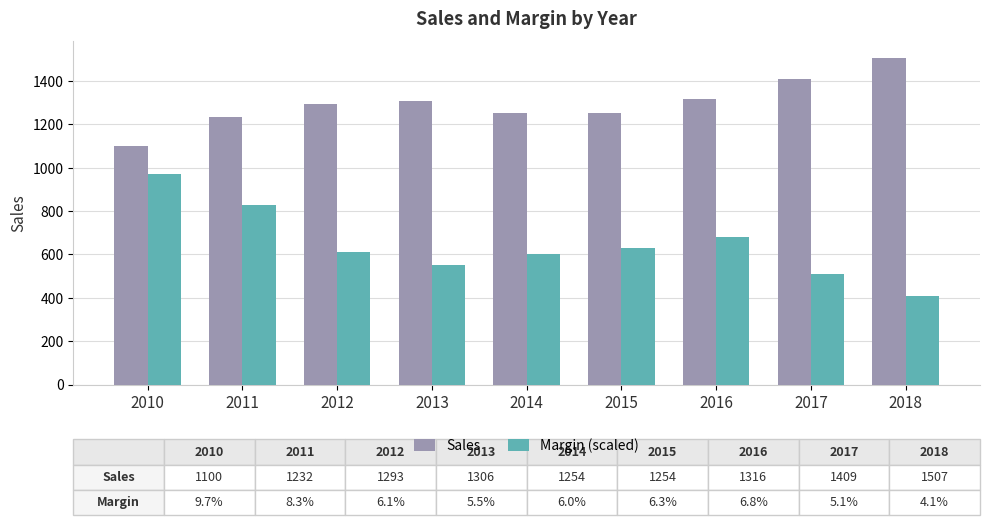

At how many categories does at least one series exceed 1504?

1